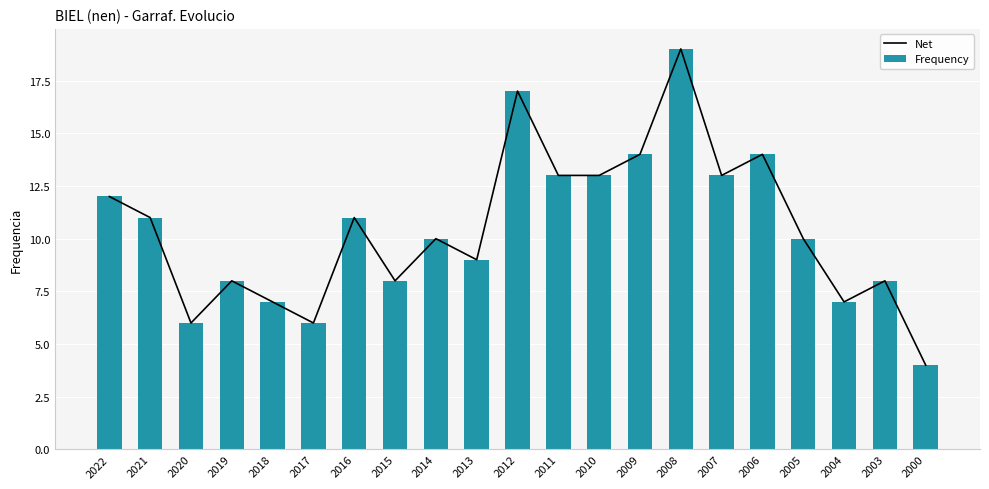

Reading right to left, list all the values displayed in this chart.

Net: 2000=4	2003=8	2004=7	2005=10	2006=14	2007=13	2008=19	2009=14	2010=13	2011=13	2012=17	2013=9	2014=10	2015=8	2016=11	2017=6	2018=7	2019=8	2020=6	2021=11	2022=12
Frequency: 2000=4	2003=8	2004=7	2005=10	2006=14	2007=13	2008=19	2009=14	2010=13	2011=13	2012=17	2013=9	2014=10	2015=8	2016=11	2017=6	2018=7	2019=8	2020=6	2021=11	2022=12